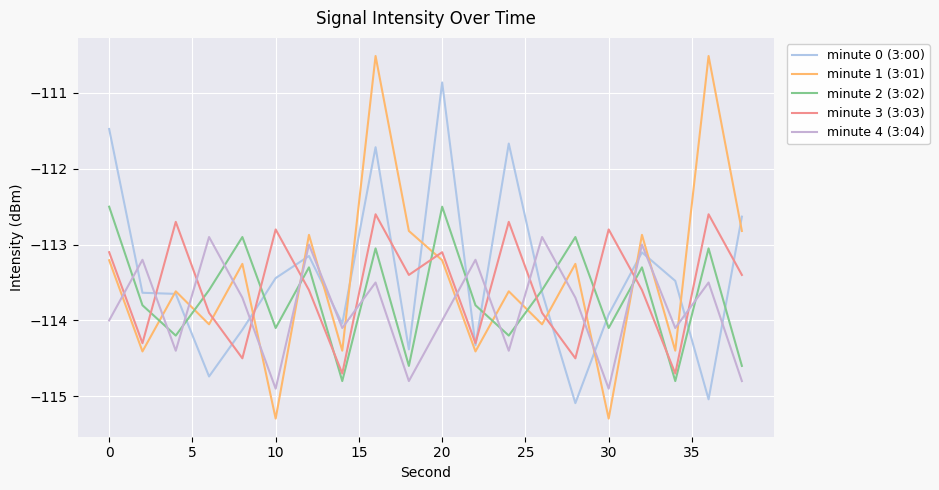

Which series ends up on top after the final intersection of minute 1 (3:01) and minute 2 (3:02)?

minute 1 (3:01)